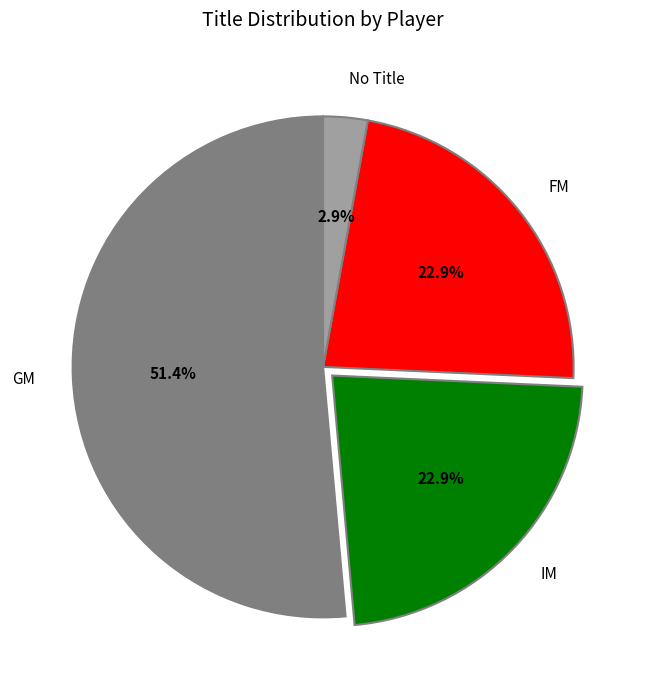

Which slice is the smallest?

No Title